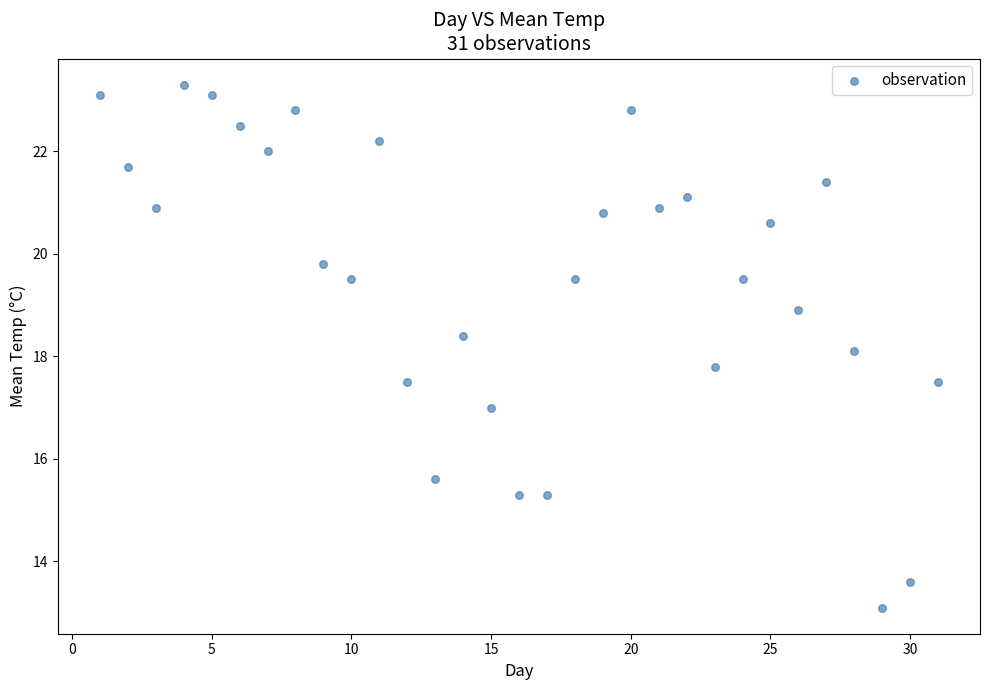

What is the range of Y values (max minus min)?

10.2